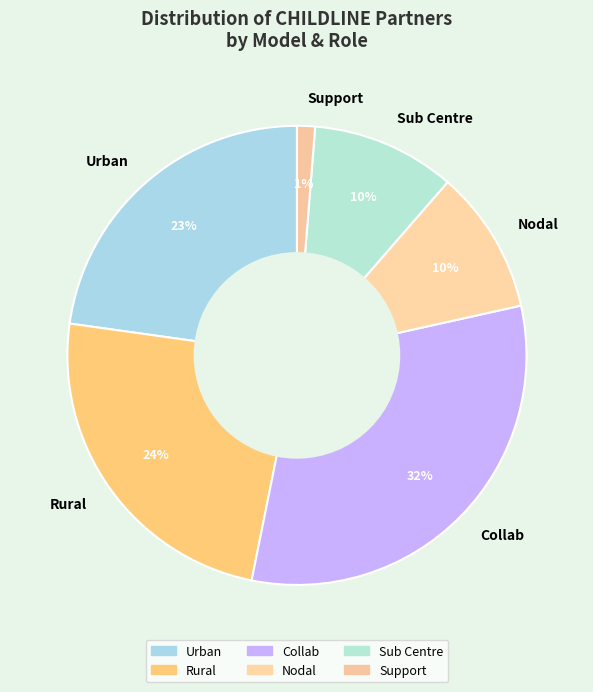

Do Sub Centre and Rural together represent more than half of the pie?

No